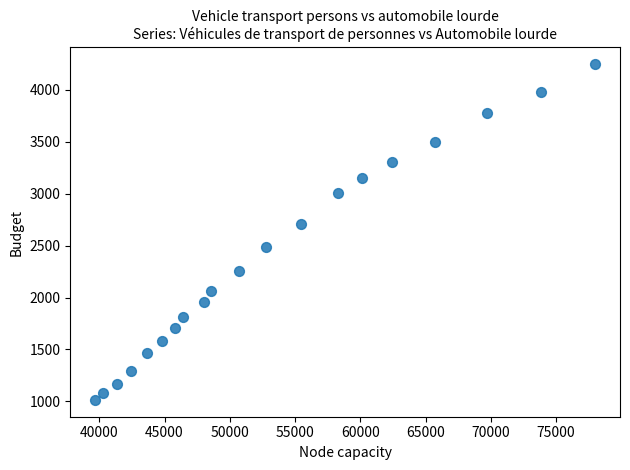

What Y value in the scatter plot is closest to 2631?

2713